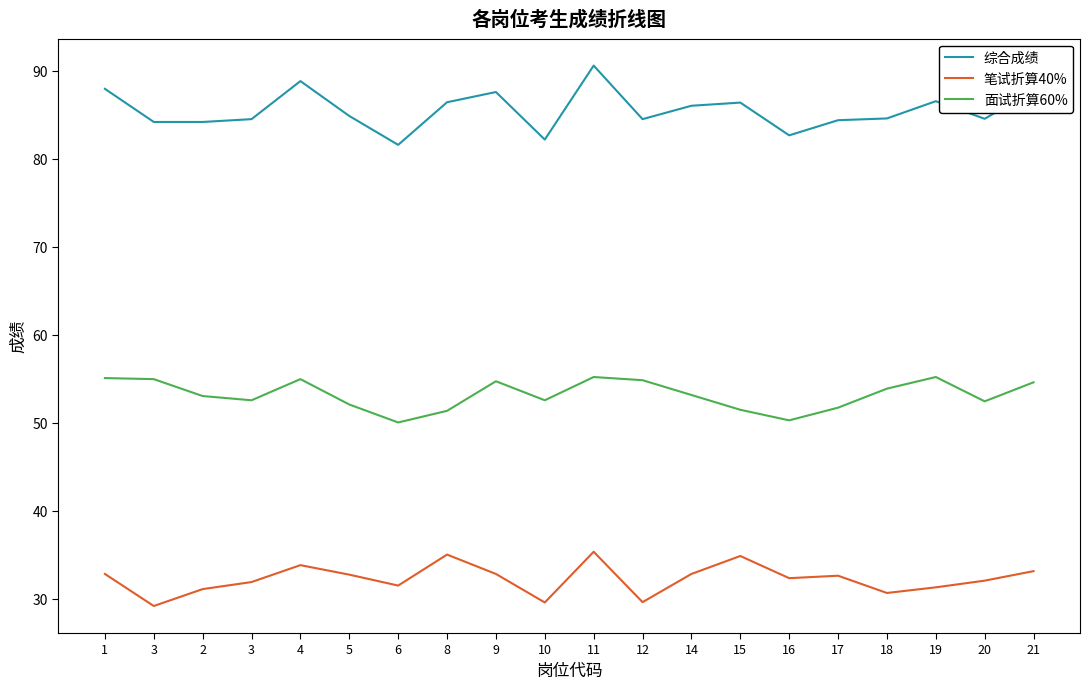

What are all the series names shown in the legend?

综合成绩, 笔试折算40%, 面试折算60%